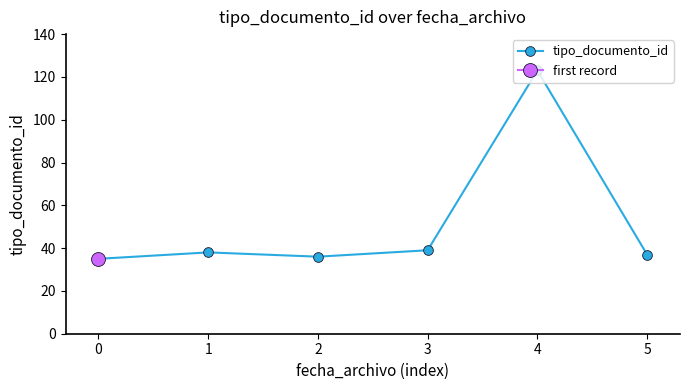

Reading left to right, what are all the values shown in this chart?

0=35	1=38	2=36	3=39	4=123	5=37